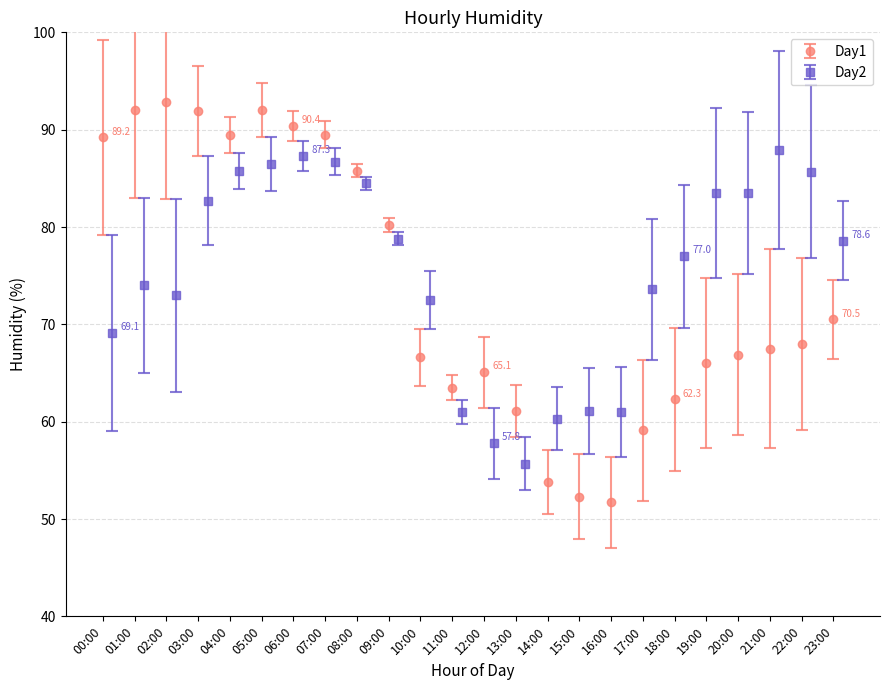

List the series in order of their overall mean, lowest first.

Day1, Day2